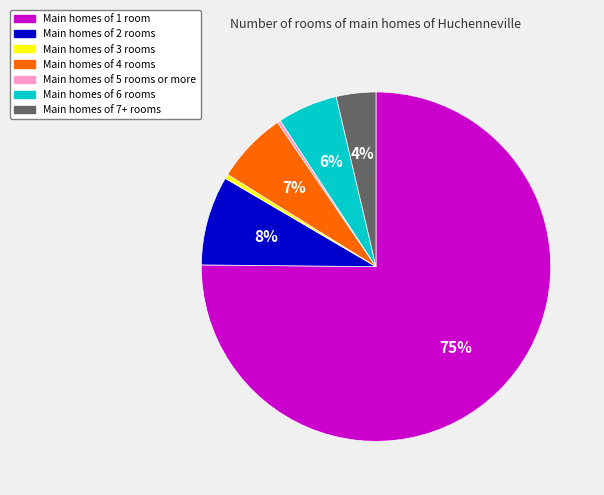

To the nearest percent, what is the average slice percentage?

14%